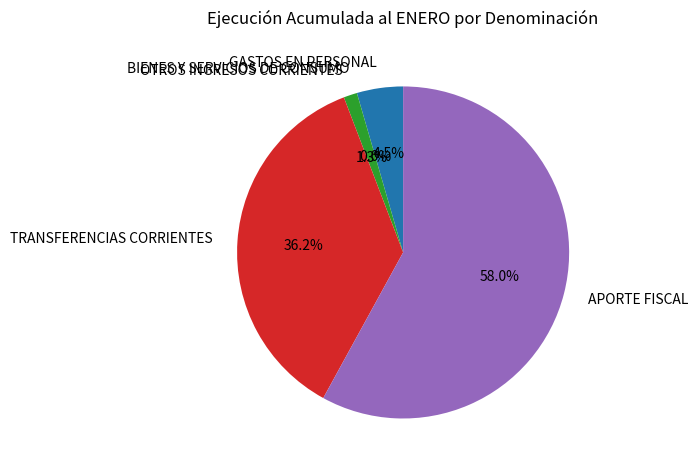

What portion of the pie excludes TRANSFERENCIAS CORRIENTES?

63.8%